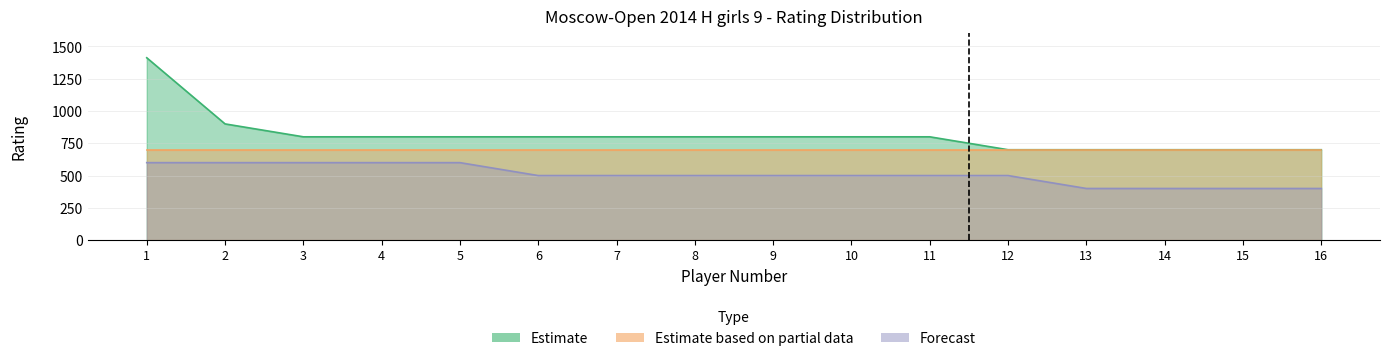

Between 6 and 16, which series saw the biggest shift?

Estimate